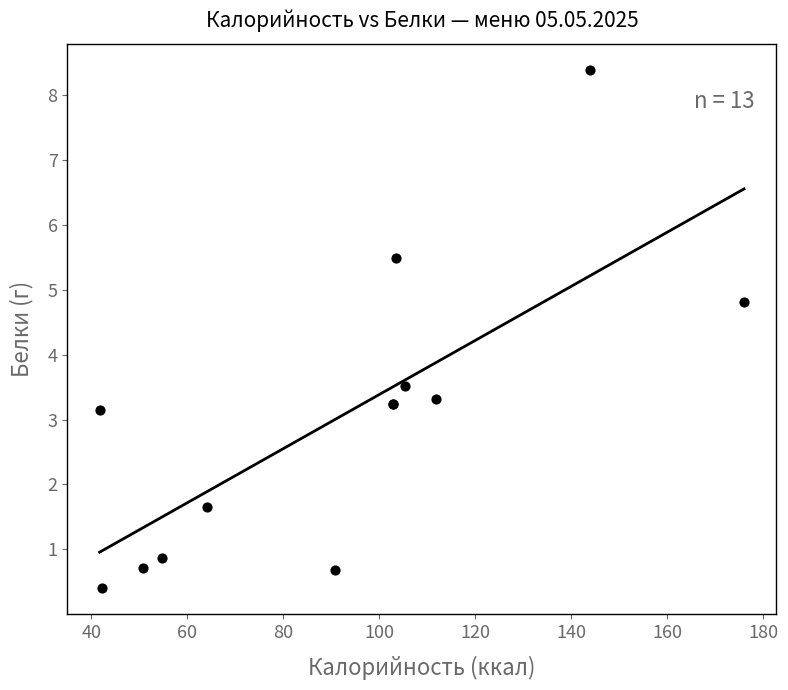

What Y value in the scatter plot is closest to 4?

3.5